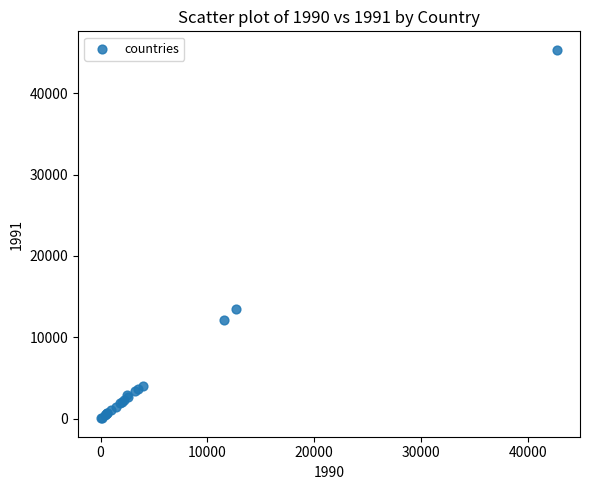

What Y value in the scatter plot is closest to 22696?

13445